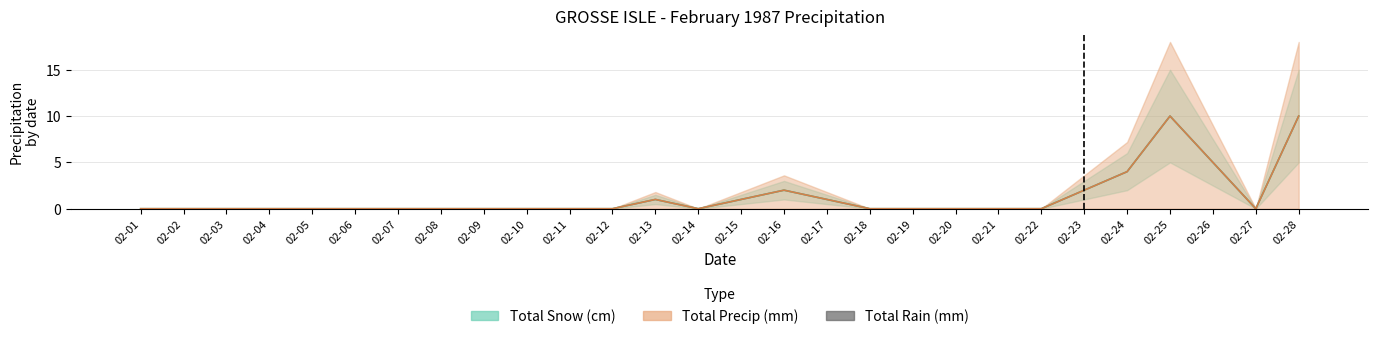

At which category is the sum across all series the highest?

02-25